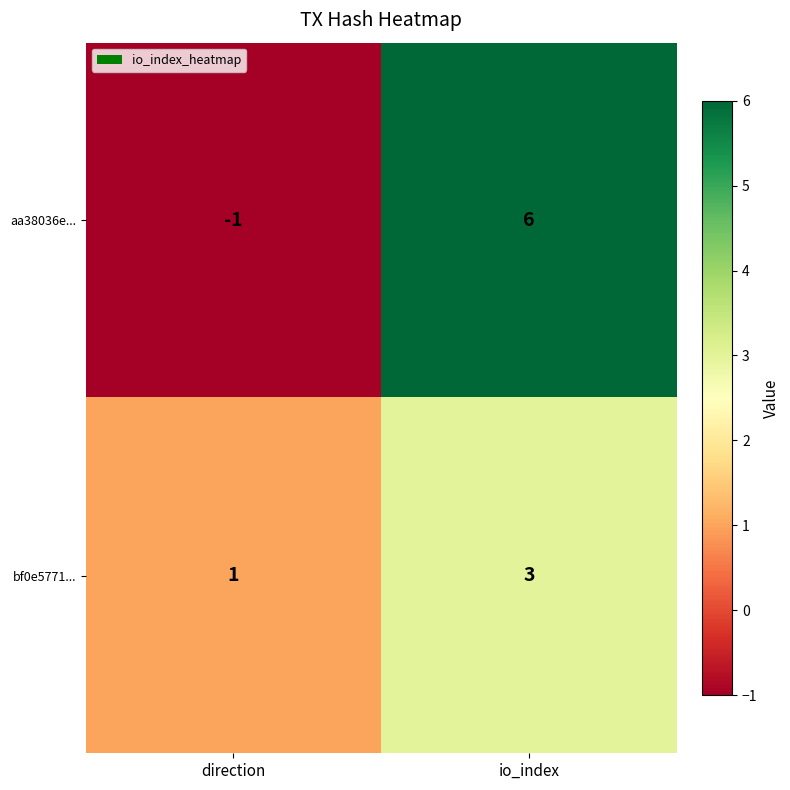

Is it true that bf0e5771... equals 2 at direction?

False